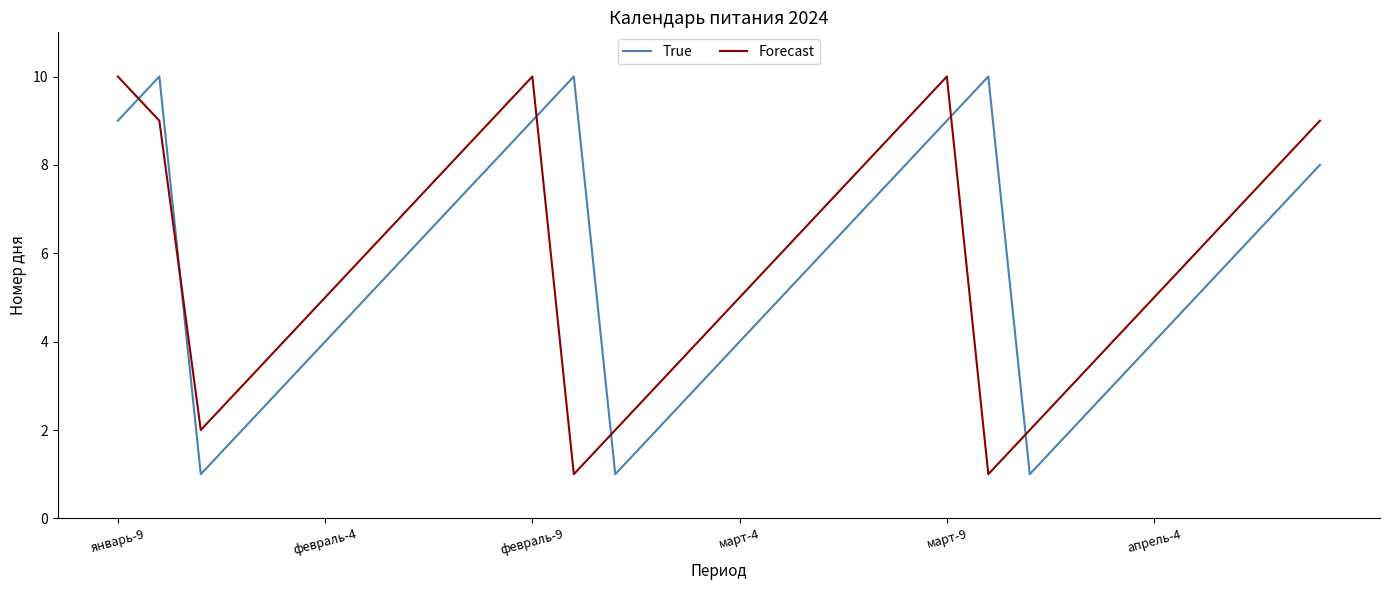

True or false: Forecast and True intersect in this chart.

True